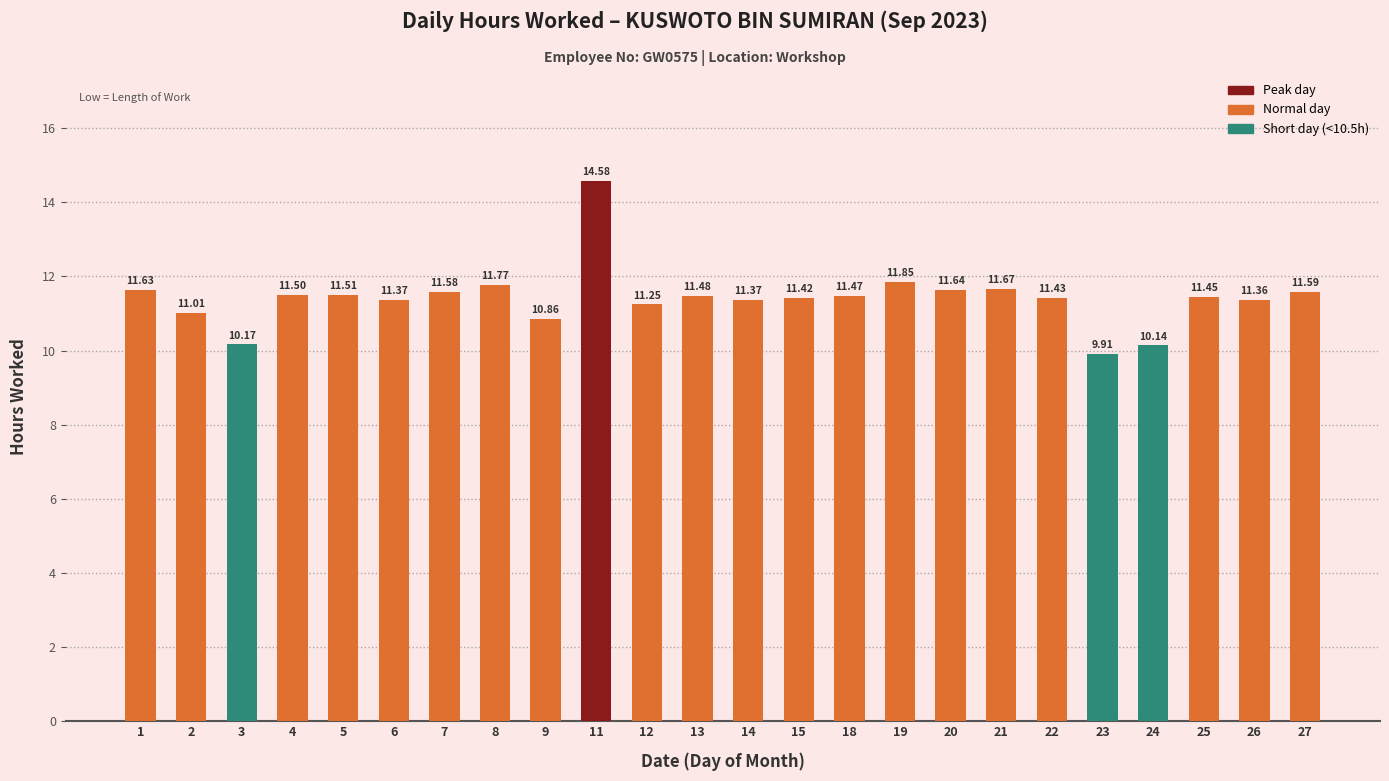

What is the average value?

11.4